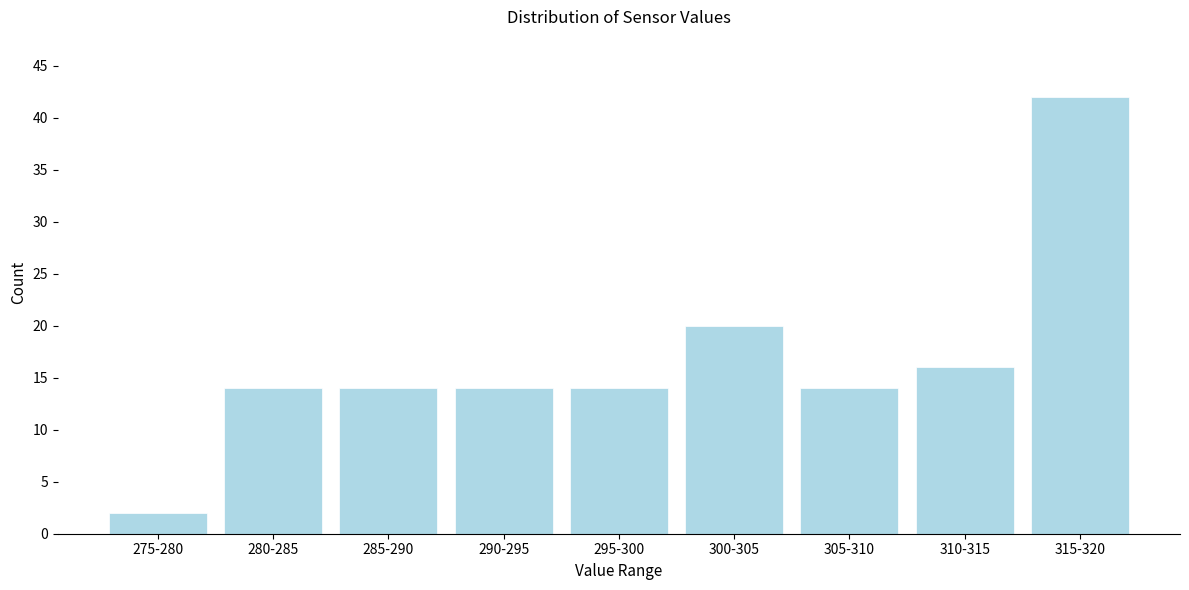

Reading left to right, list all the values displayed in this chart.

2	14	14	14	14	20	14	16	42